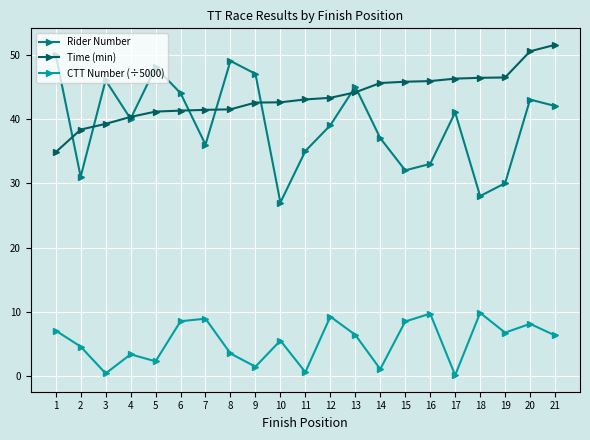

True or false: CTT Number (÷5000) has more than 2 points higher than both neighbors.

True